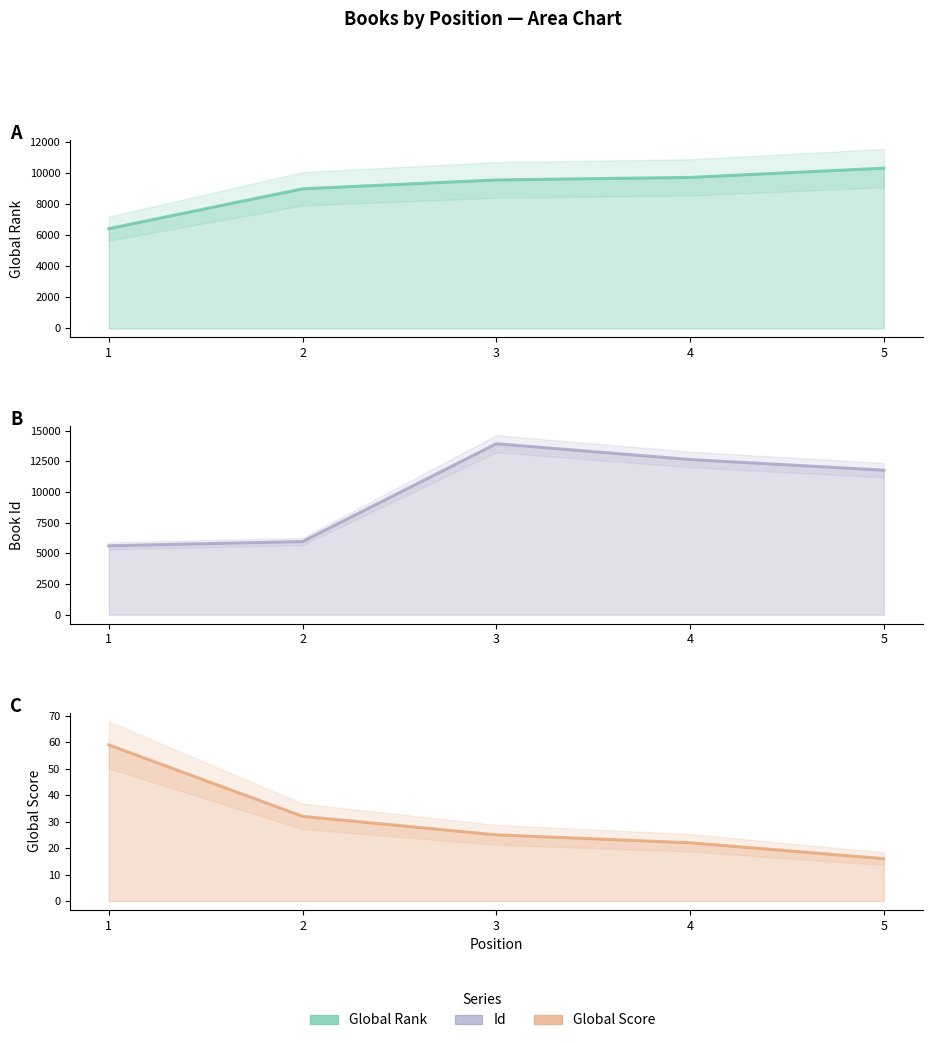

Which series has the largest total across all categories?

Id